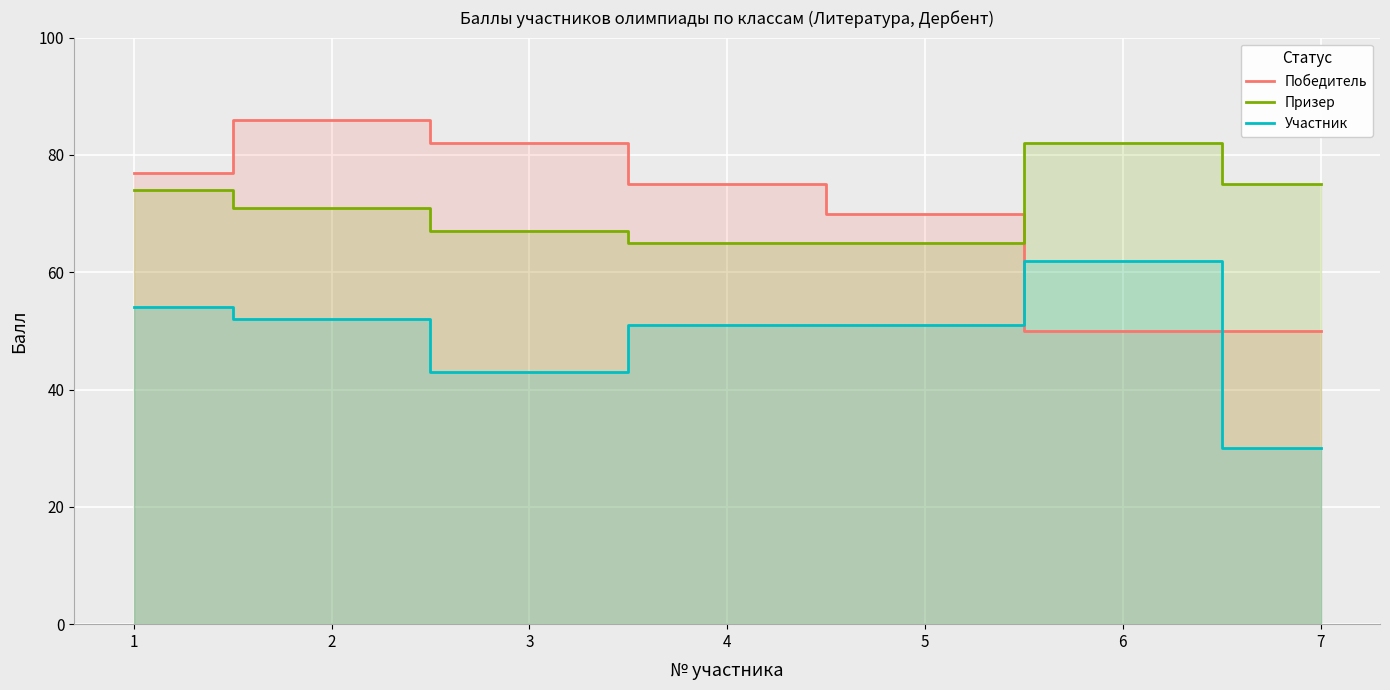

What is the difference between the Победитель values at 4 and 7?

25